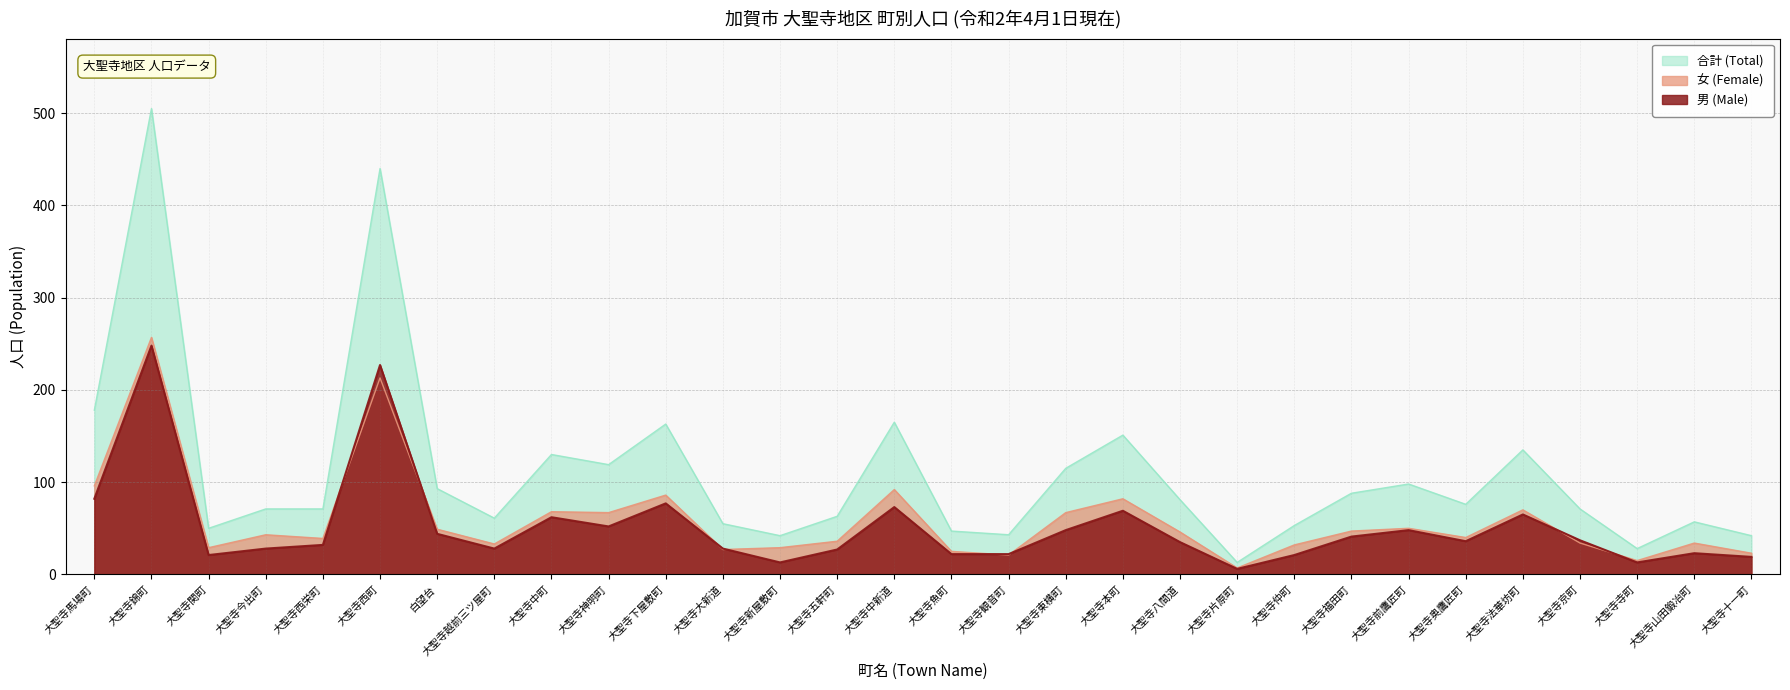

Where is 女 (Female) nearest to the value 132?

大聖寺馬場町